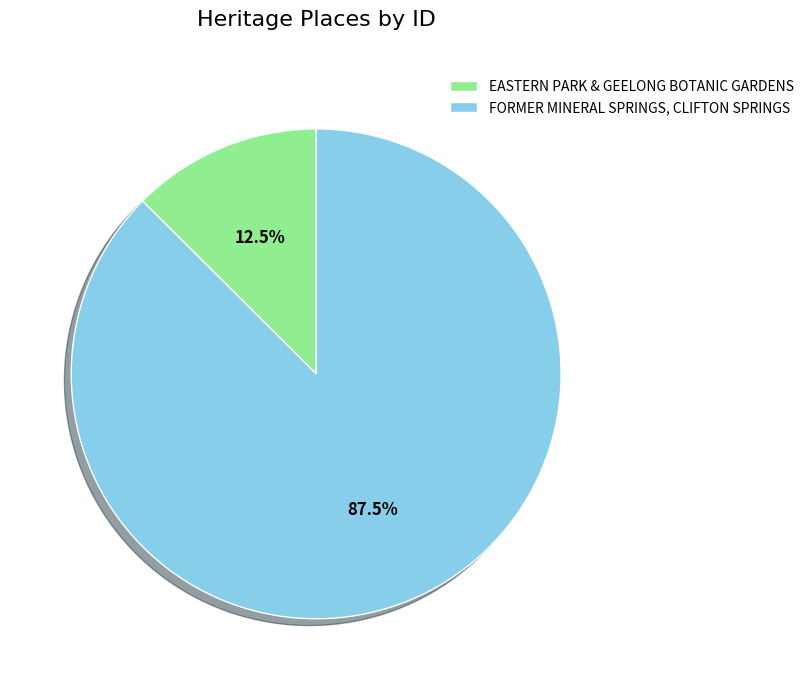

Count the number of slices in the pie.

2